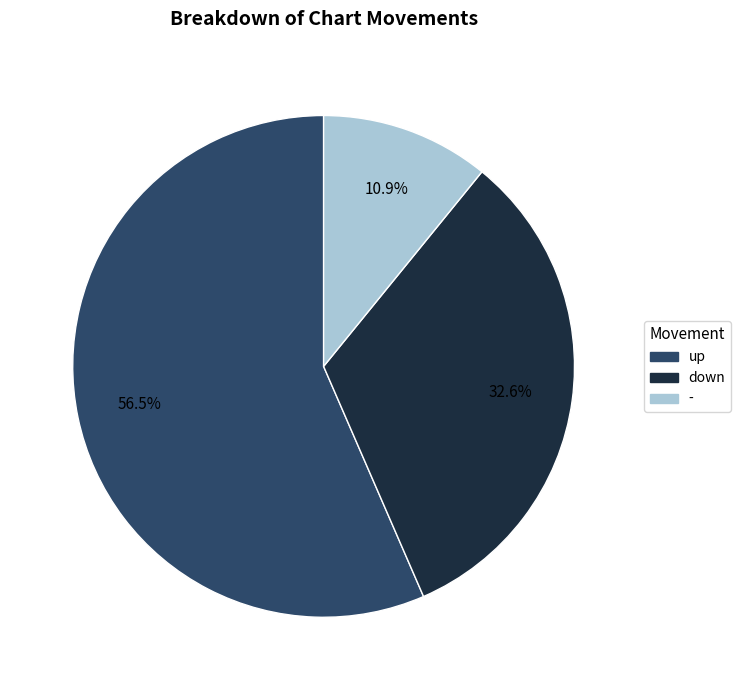

Rank the categories by value from lowest to highest.

-, down, up